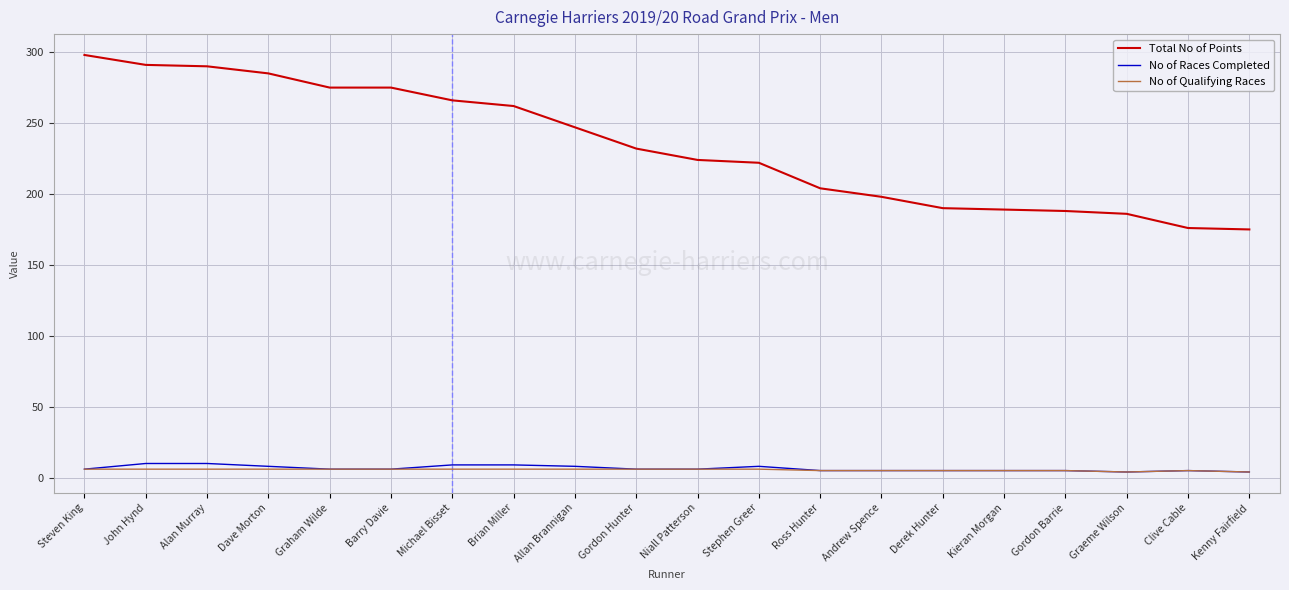

At which label is Total No of Points closest to 236?

Gordon Hunter